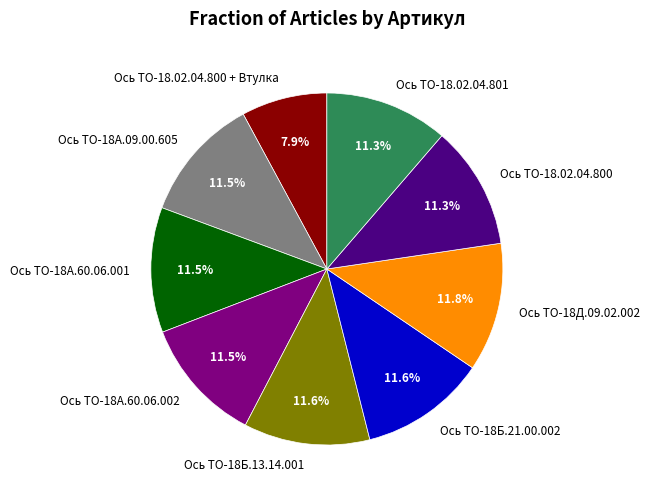

How many slices are in this pie chart?

9